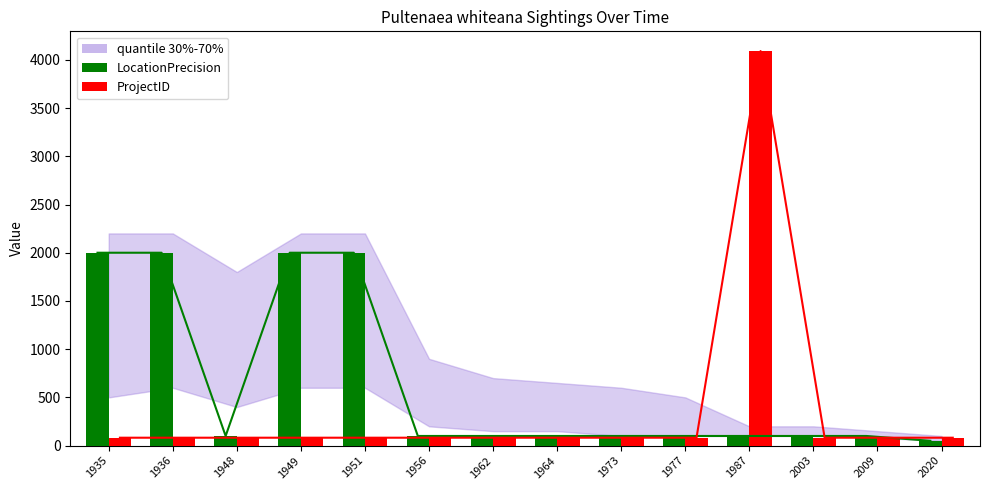

Which series changed the most between 1936 and 1962?

LocationPrecision